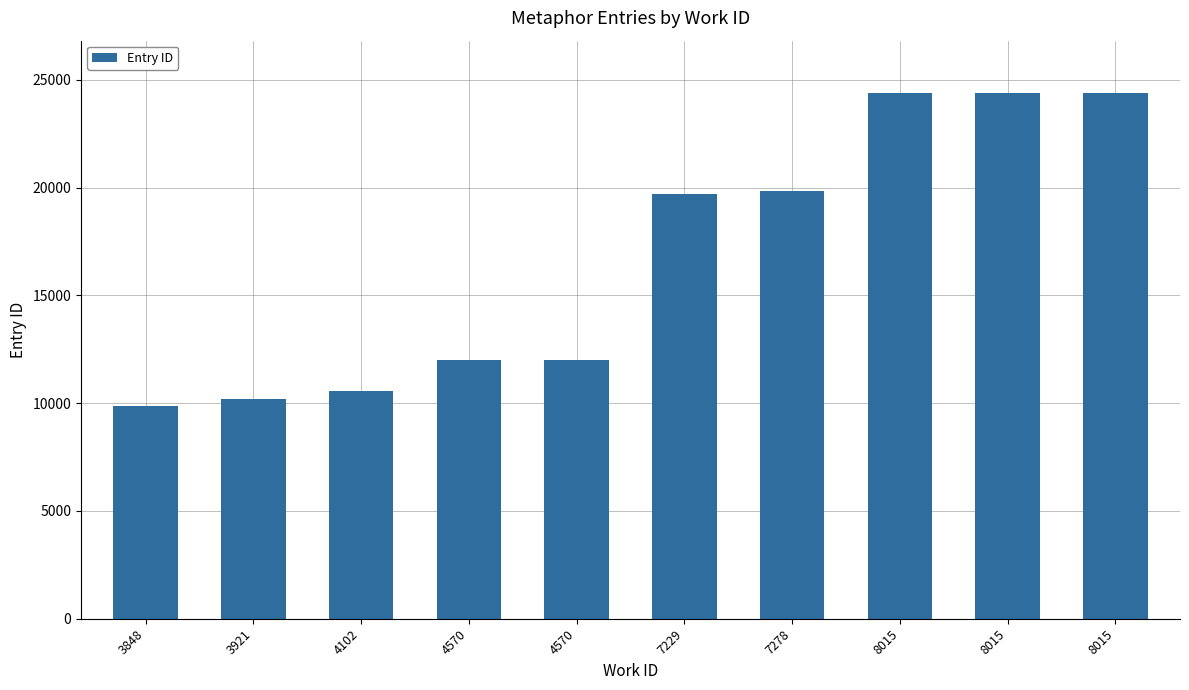

What is the value of the 3rd bar from the left?

10558